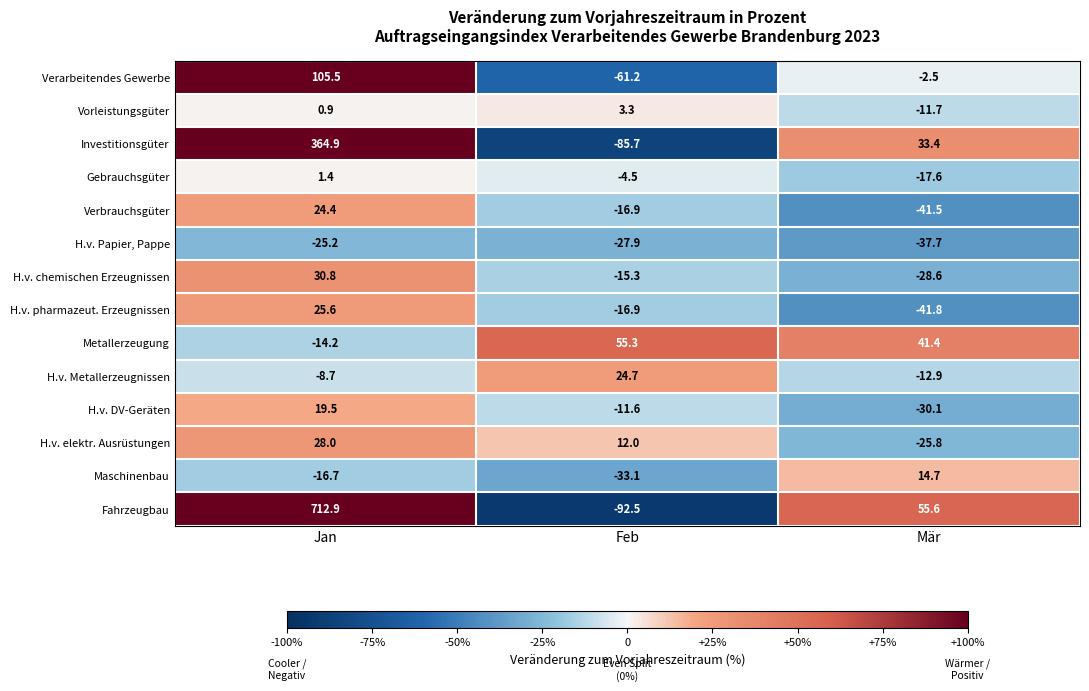

What is the greatest value displayed?

712.9